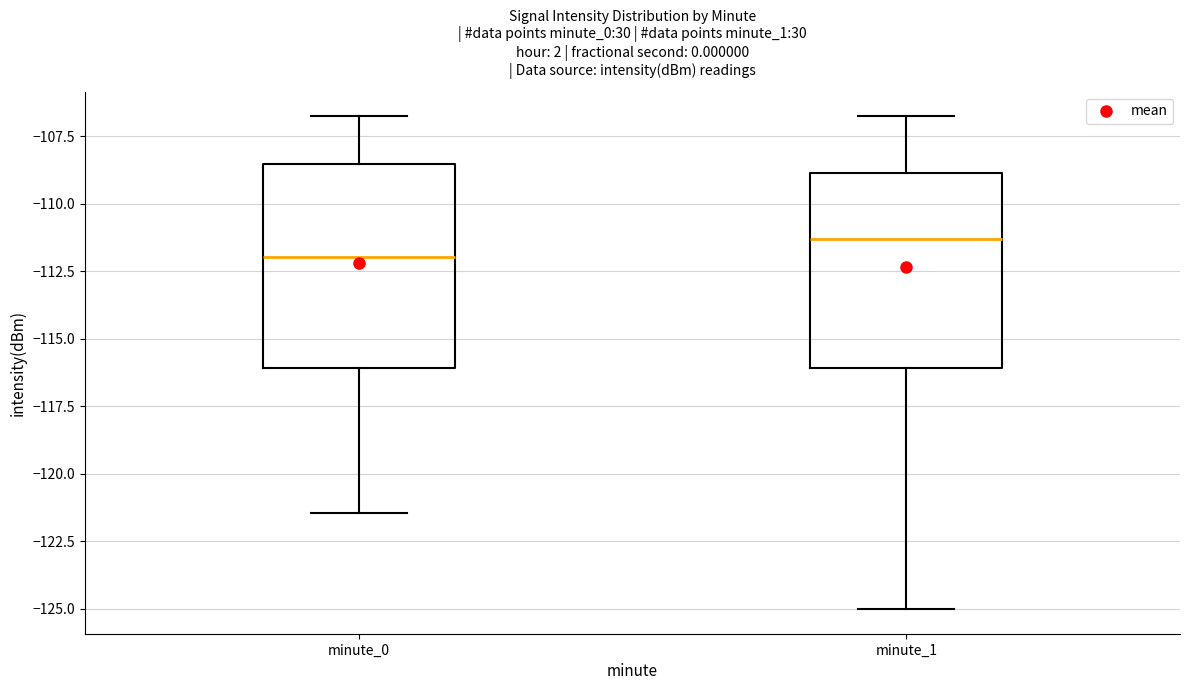

Where is the lower edge of the box for minute_1 on the y-axis? The values are not printed on the chart, so give them approximately, as read against the axis.

-116.0